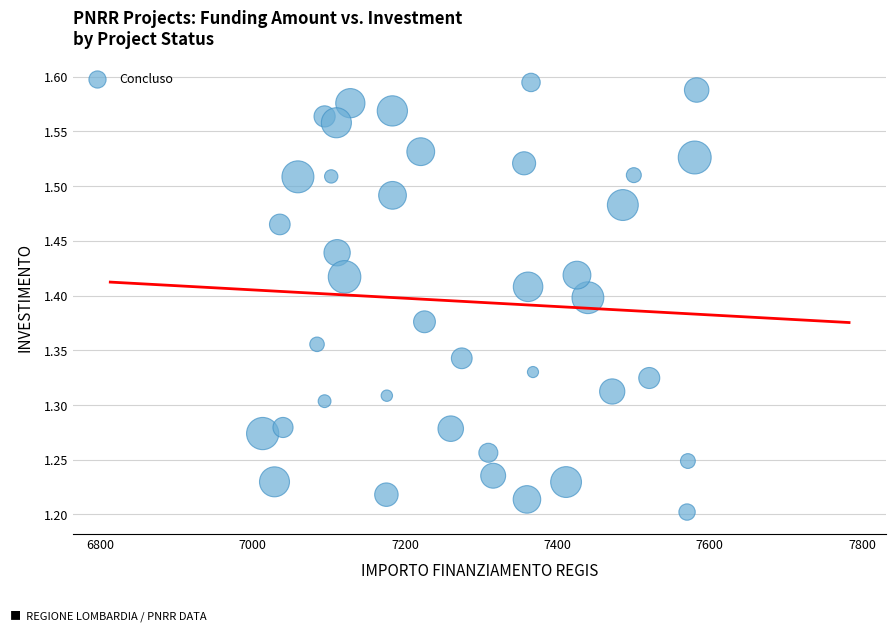

What is the range of X values (max minus min)?

569.6